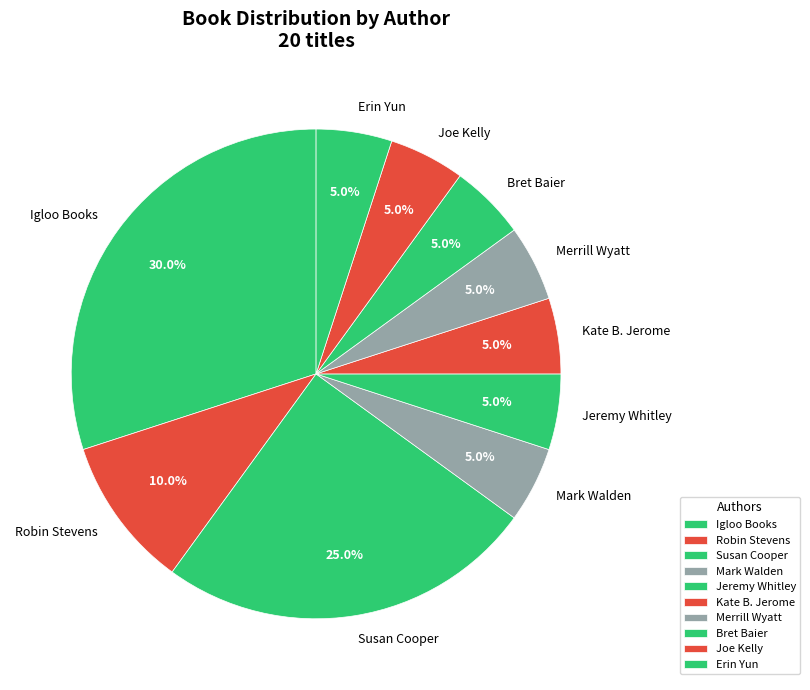

Combined, what portion of the pie is Erin Yun and Robin Stevens?

15.0%